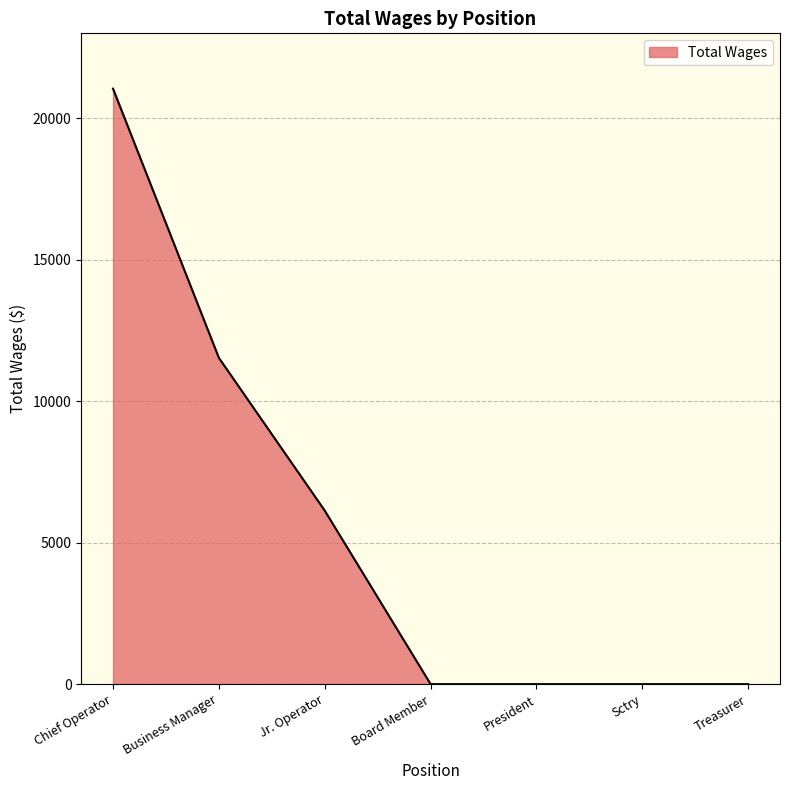

Between President and Jr. Operator, which is larger?

Jr. Operator